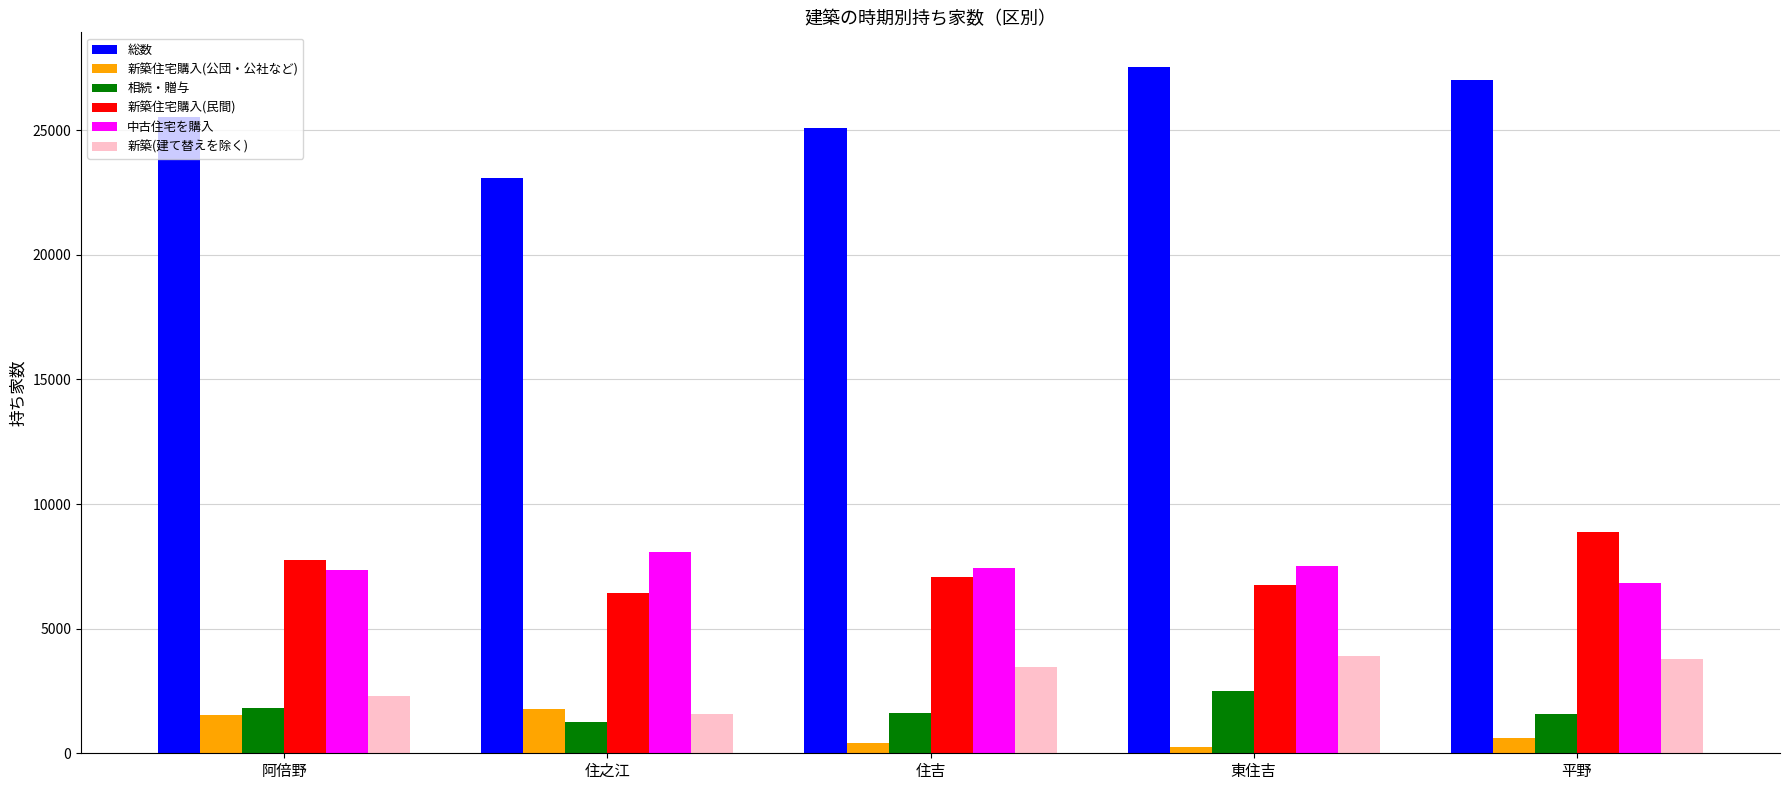

What is the total value across all series at 東住吉?

48500